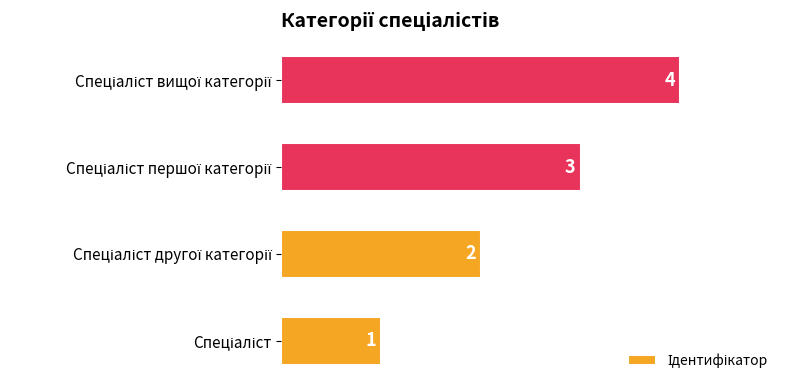

What is the difference between the maximum and minimum values?

3